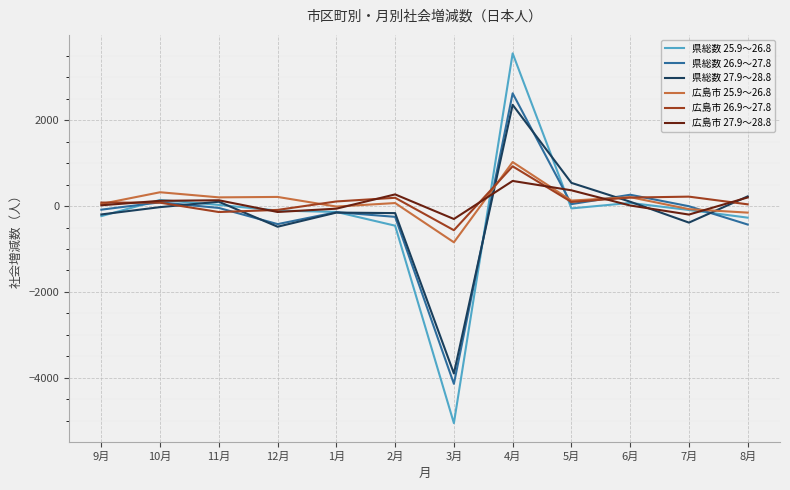

At which category is the sum across all series the highest?

4月